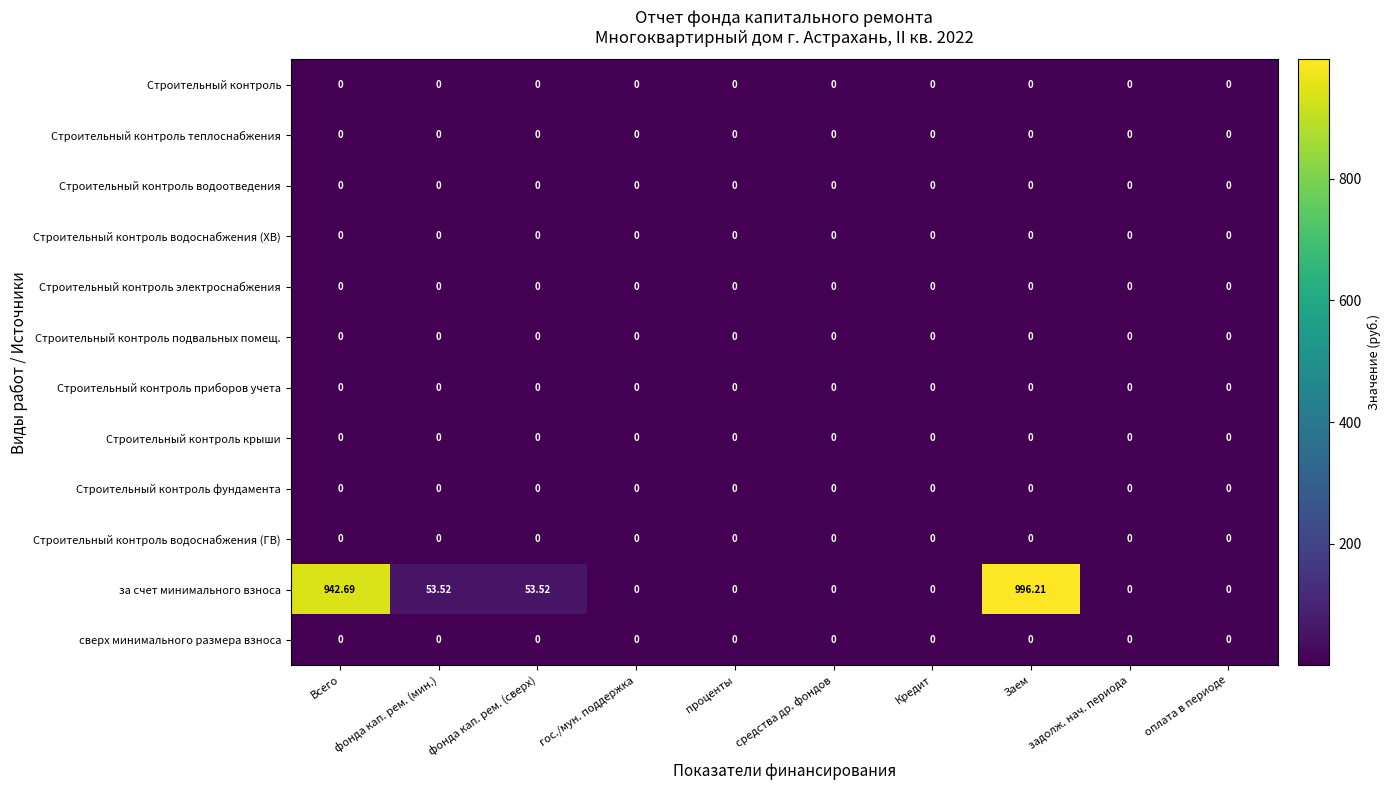

Which series has the widest spread of values?

за счет минимального взноса